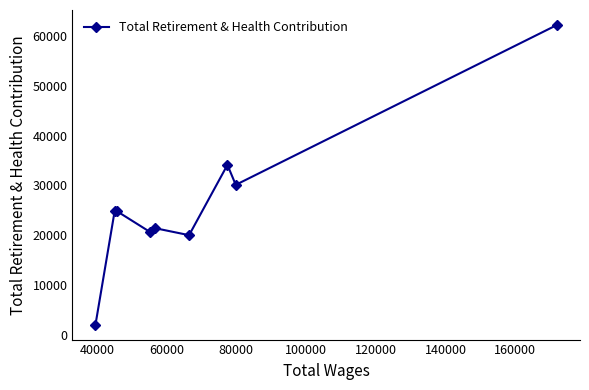

What is the average value?

26716